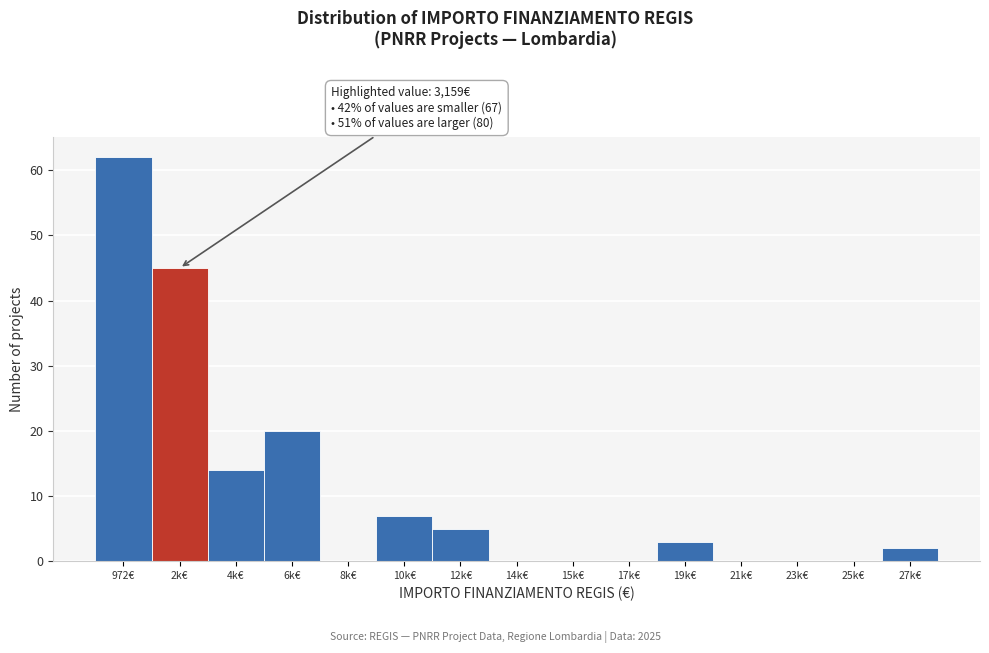

Reading left to right, list all the values displayed in this chart.

972€=62	2k€=45	4k€=14	6k€=20	8k€=0	10k€=7	12k€=5	14k€=0	15k€=0	17k€=0	19k€=3	21k€=0	23k€=0	25k€=0	27k€=2